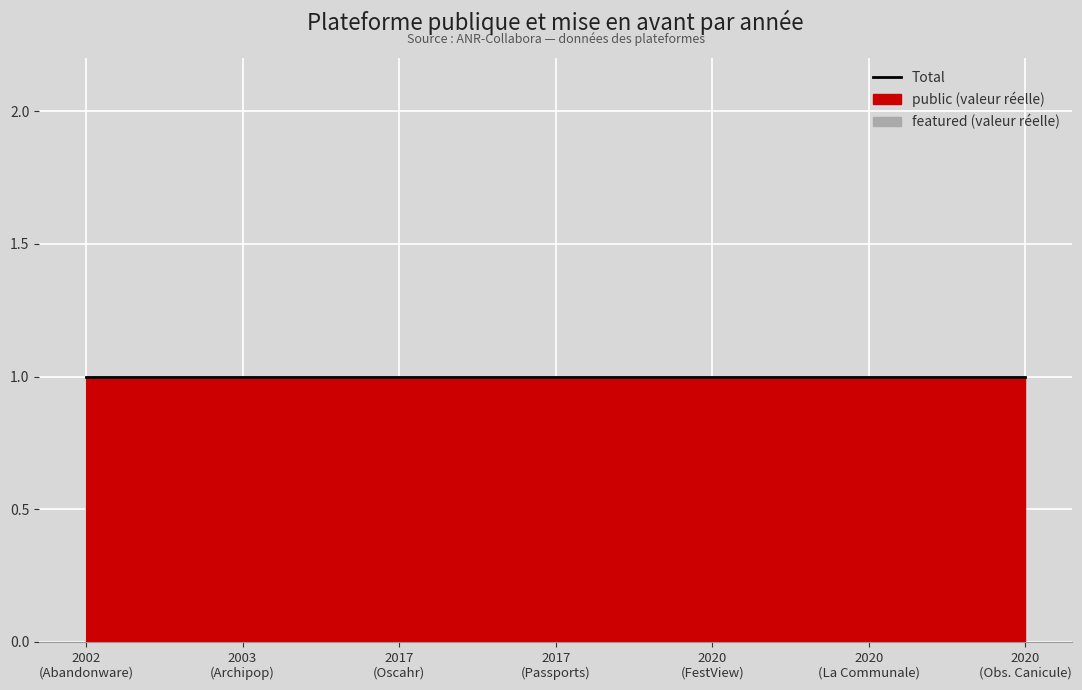

True or false: public and featured cross at least once.

False